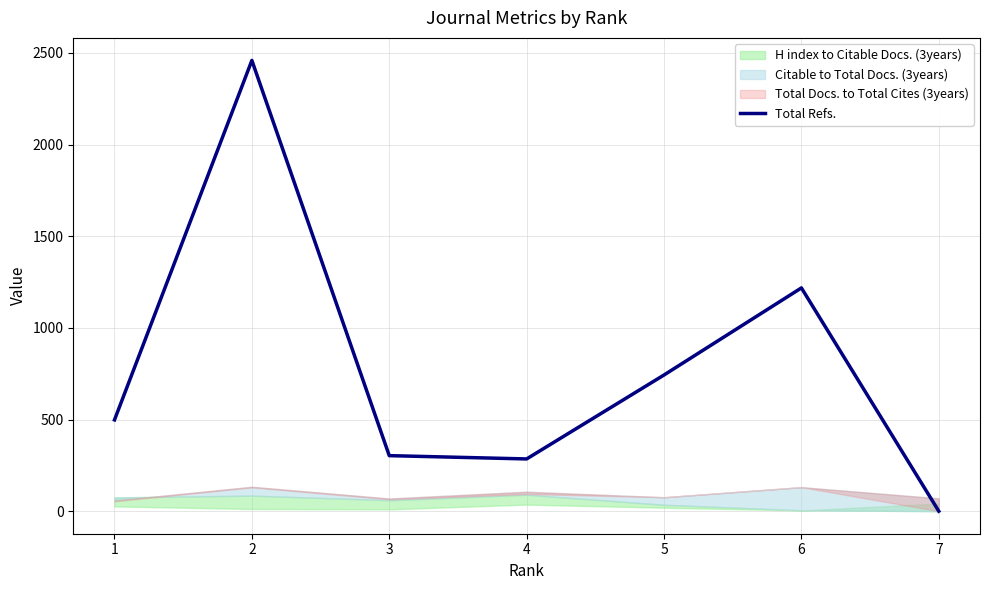

The value at 7 is 0. True or false?

True